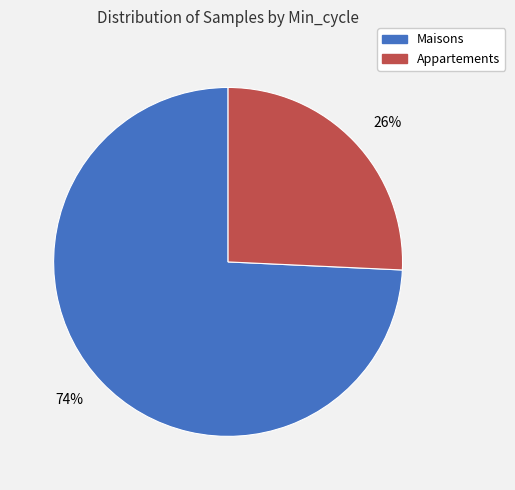

Combined, do 26% and 74% account for over 50%?

Yes